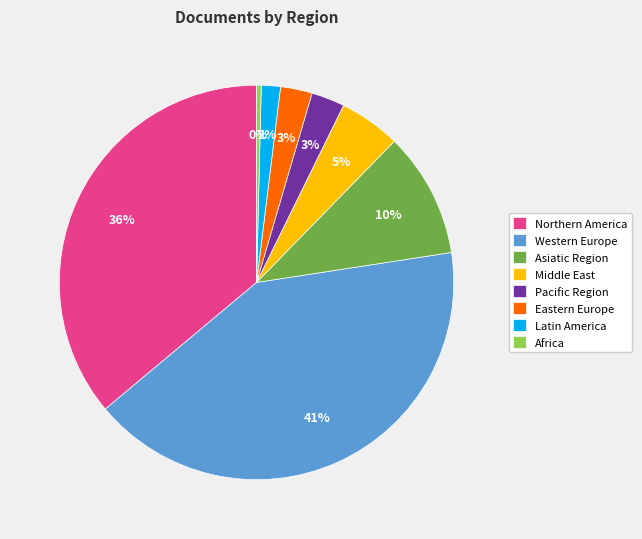

What is the smallest slice in the pie chart?

Africa